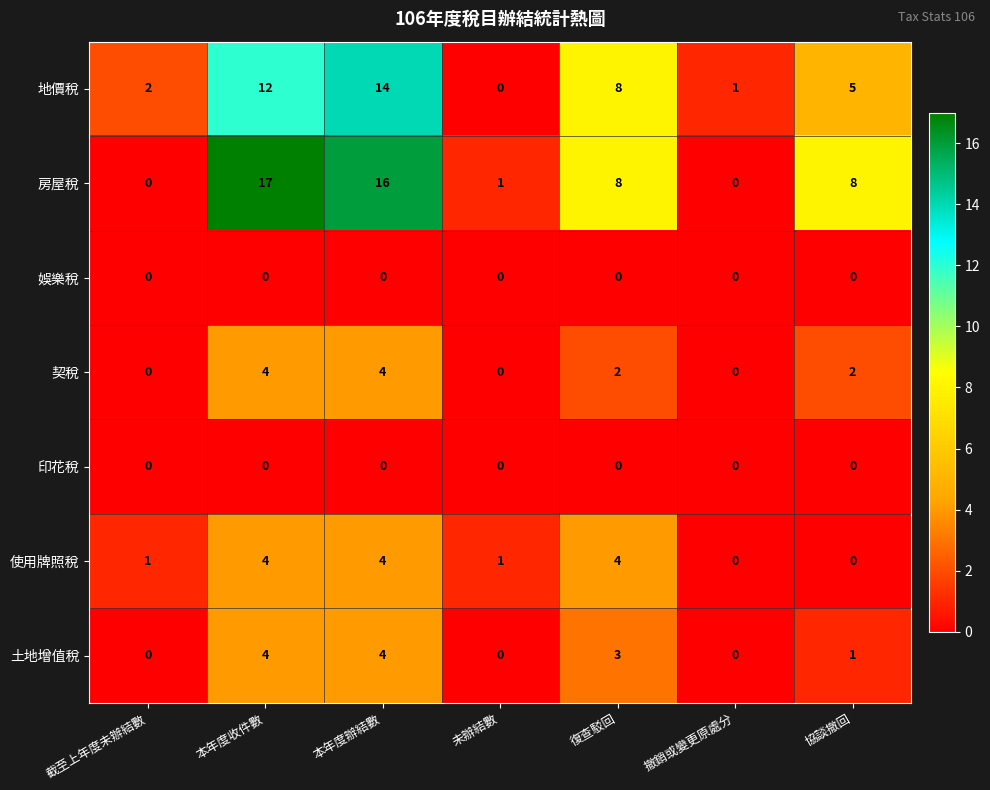

At which label does 地價稅 first exceed 5?

本年度收件數